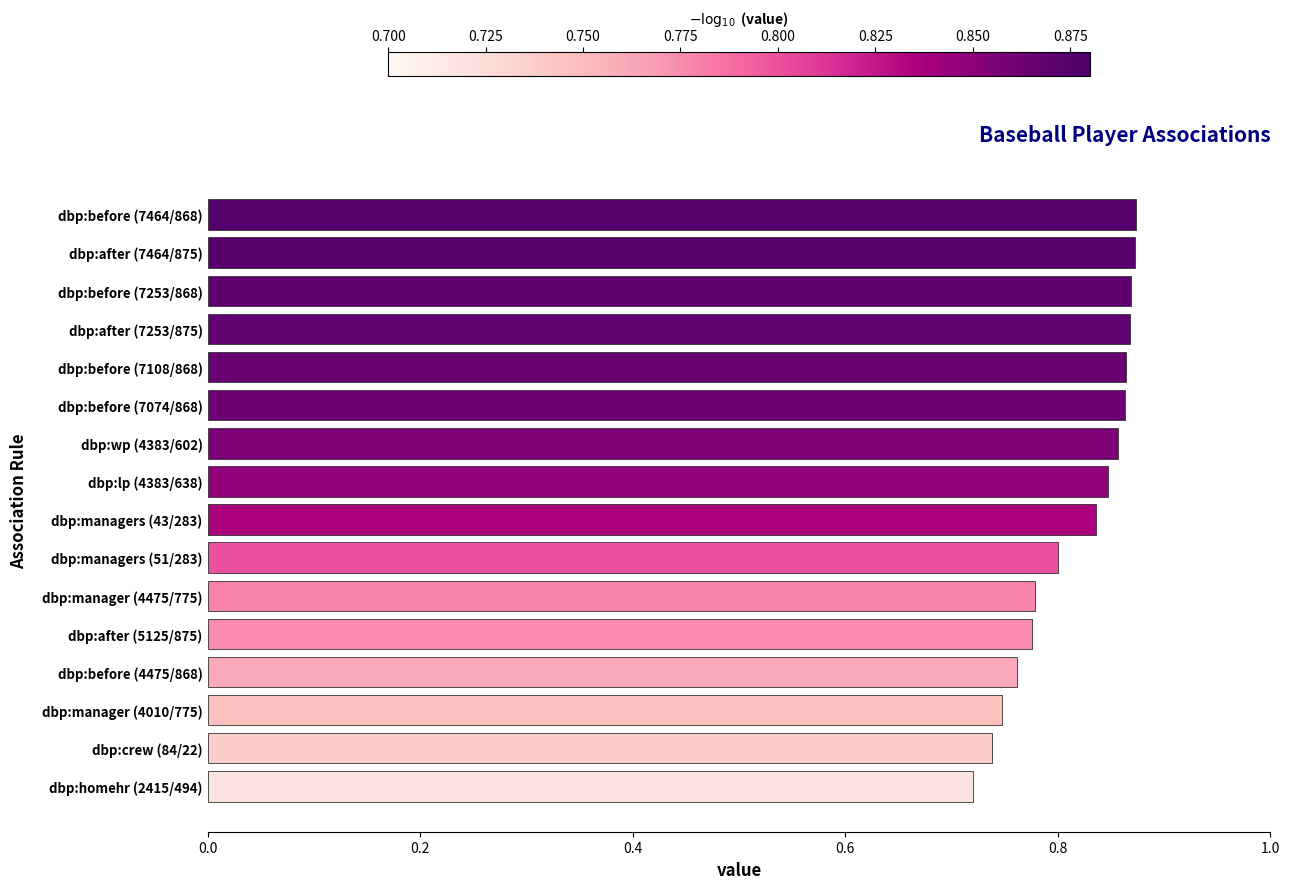

What is the sum of all values?

13.1